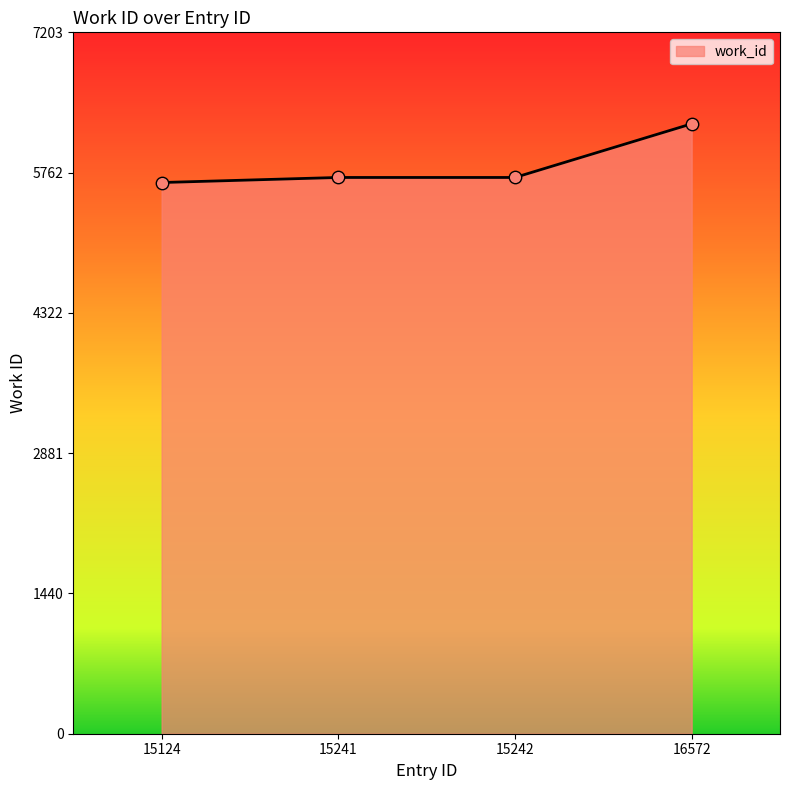

What is the change in value from 15242 to 16572?

+551